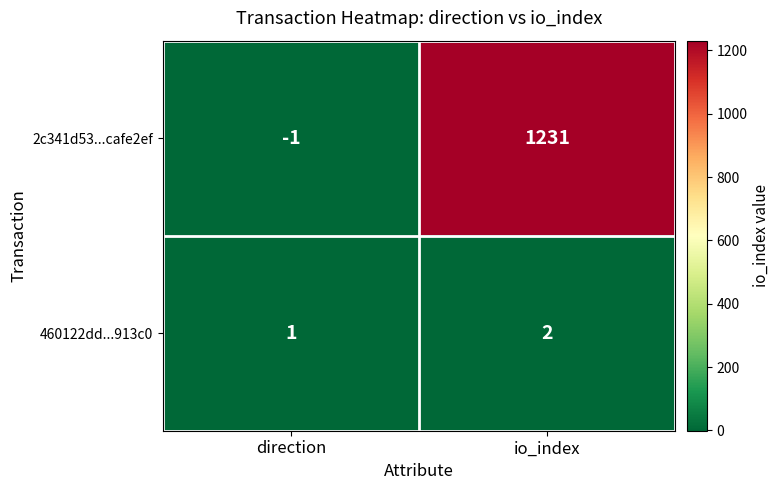

What is the total value across all series at io_index?

1233